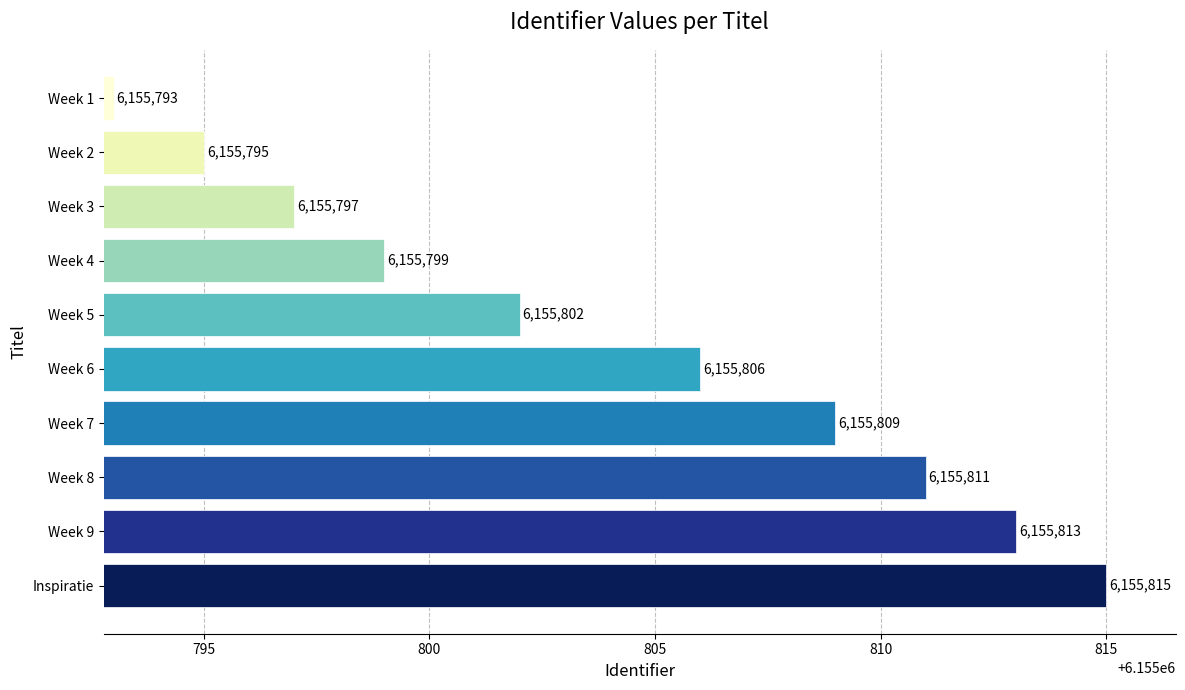

Reading bottom to top, transcribe all the data shown in this chart.

Inspiratie=6155815	Week 9=6155813	Week 8=6155811	Week 7=6155809	Week 6=6155806	Week 5=6155802	Week 4=6155799	Week 3=6155797	Week 2=6155795	Week 1=6155793